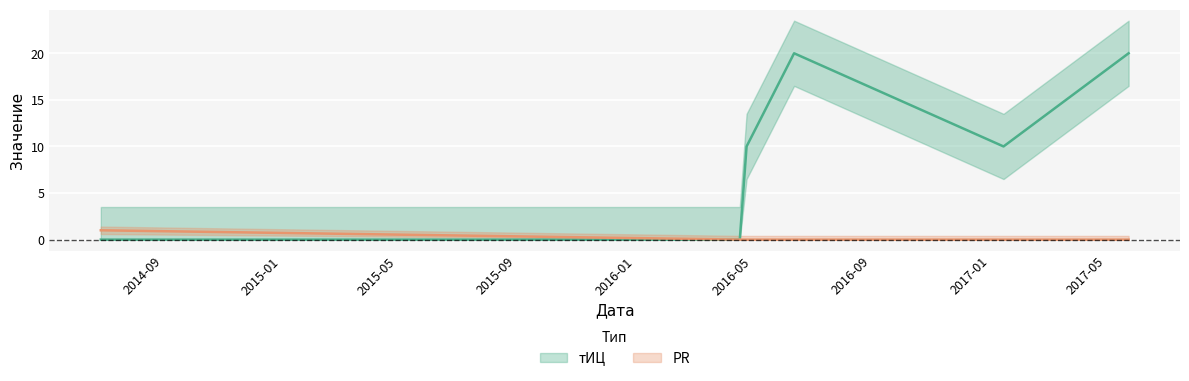

The value of PR at 2016-04-25 is 0. True or false?

False